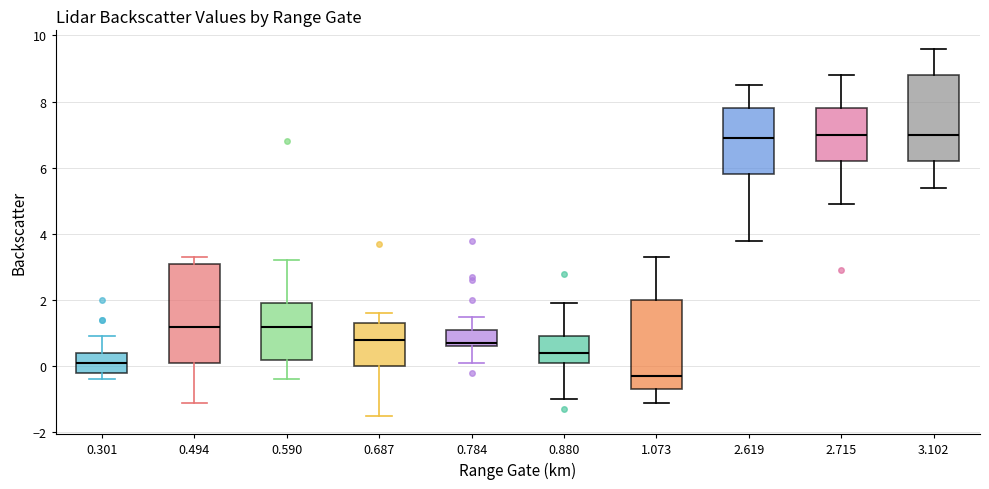

Reading left to right, read every box against the y-axis: the position of its median line, the range the box covers, and the ends of its whiskers. The values are not printed on the chart, so give them approximately, as read against the axis.

0.301: median 0.2, box -0.2 to 0.4, whiskers -0.4 to 1.0
0.494: median 1.2, box 0.2 to 3.2, whiskers -1.0 to 3.4
0.590: median 1.2, box 0.2 to 2.0, whiskers -0.4 to 3.2
0.687: median 0.8, box 0.0 to 1.4, whiskers -1.4 to 1.6
0.784: median 0.8, box 0.6 to 1.2, whiskers 0.2 to 1.6
0.880: median 0.4, box 0.2 to 1.0, whiskers -1.0 to 2.0
1.073: median -0.2, box -0.6 to 2.0, whiskers -1.0 to 3.4
2.619: median 7.0, box 5.8 to 7.8, whiskers 3.8 to 8.6
2.715: median 7.0, box 6.2 to 7.8, whiskers 5.0 to 8.8
3.102: median 7.0, box 6.2 to 8.8, whiskers 5.4 to 9.6